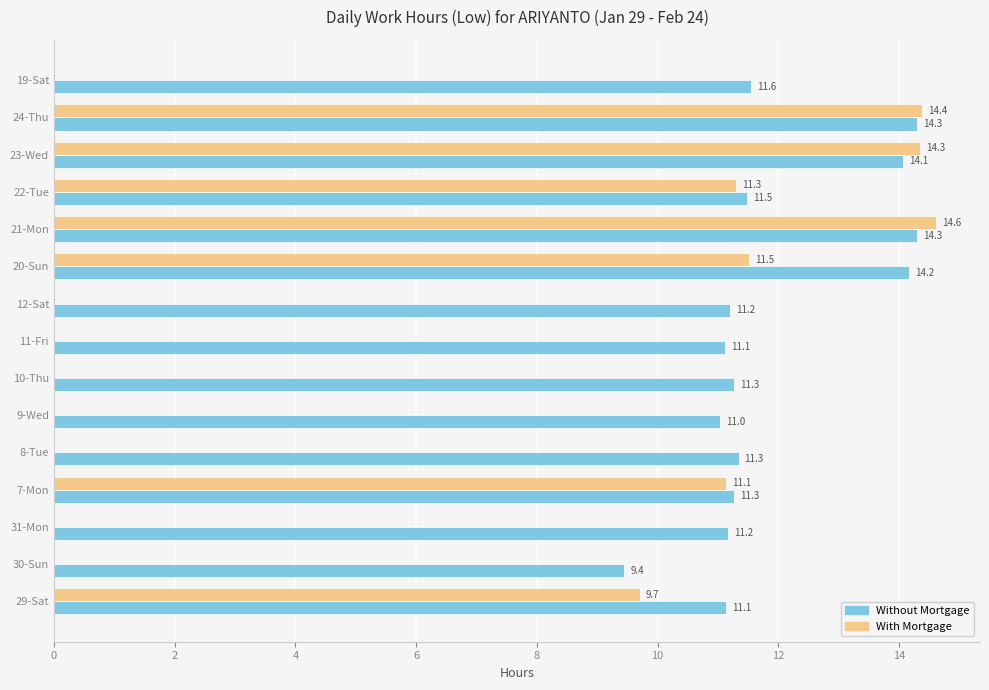

Where is Without Mortgage nearest to the value 11?

9-Wed